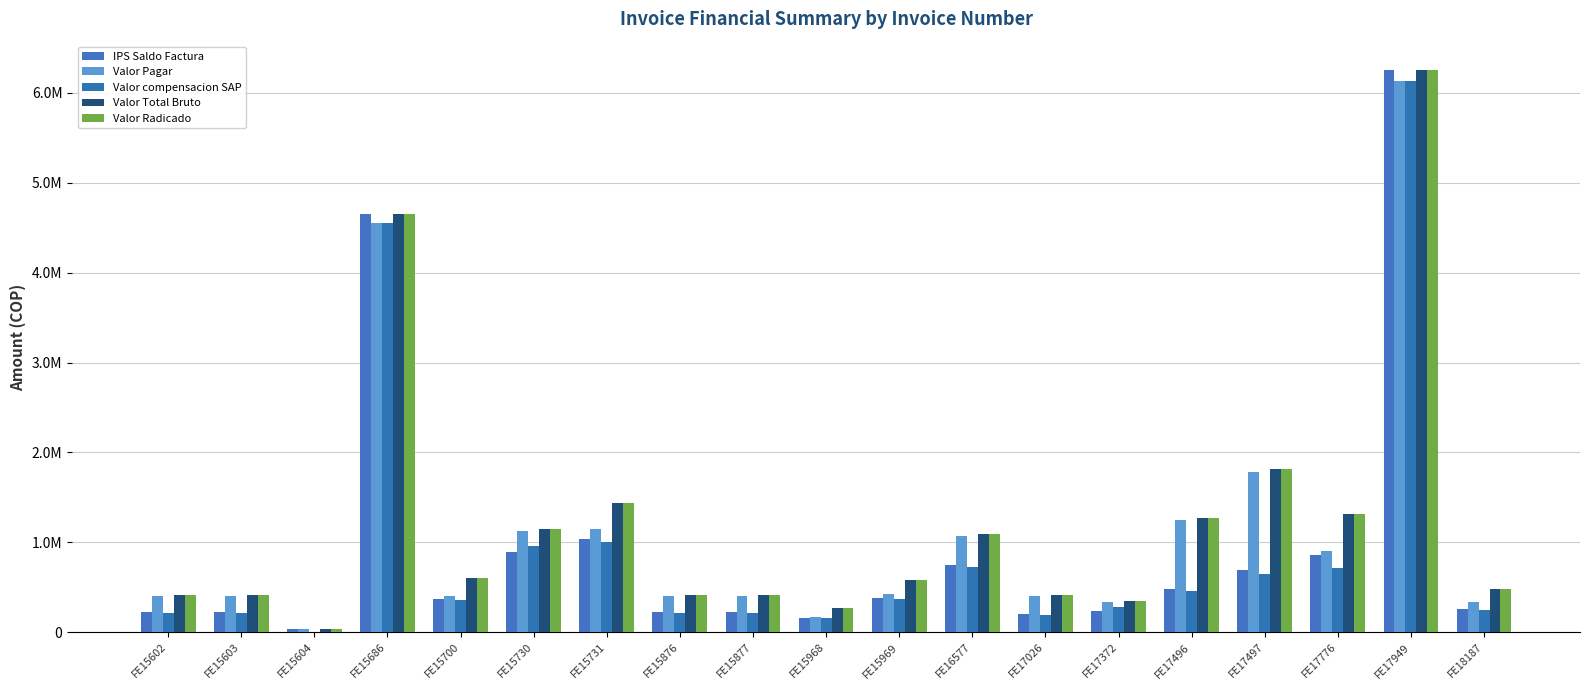

At FE17026, list the series in order from largest to smallest.

Valor Total Bruto, Valor Radicado, Valor Pagar, IPS Saldo Factura, Valor compensacion SAP